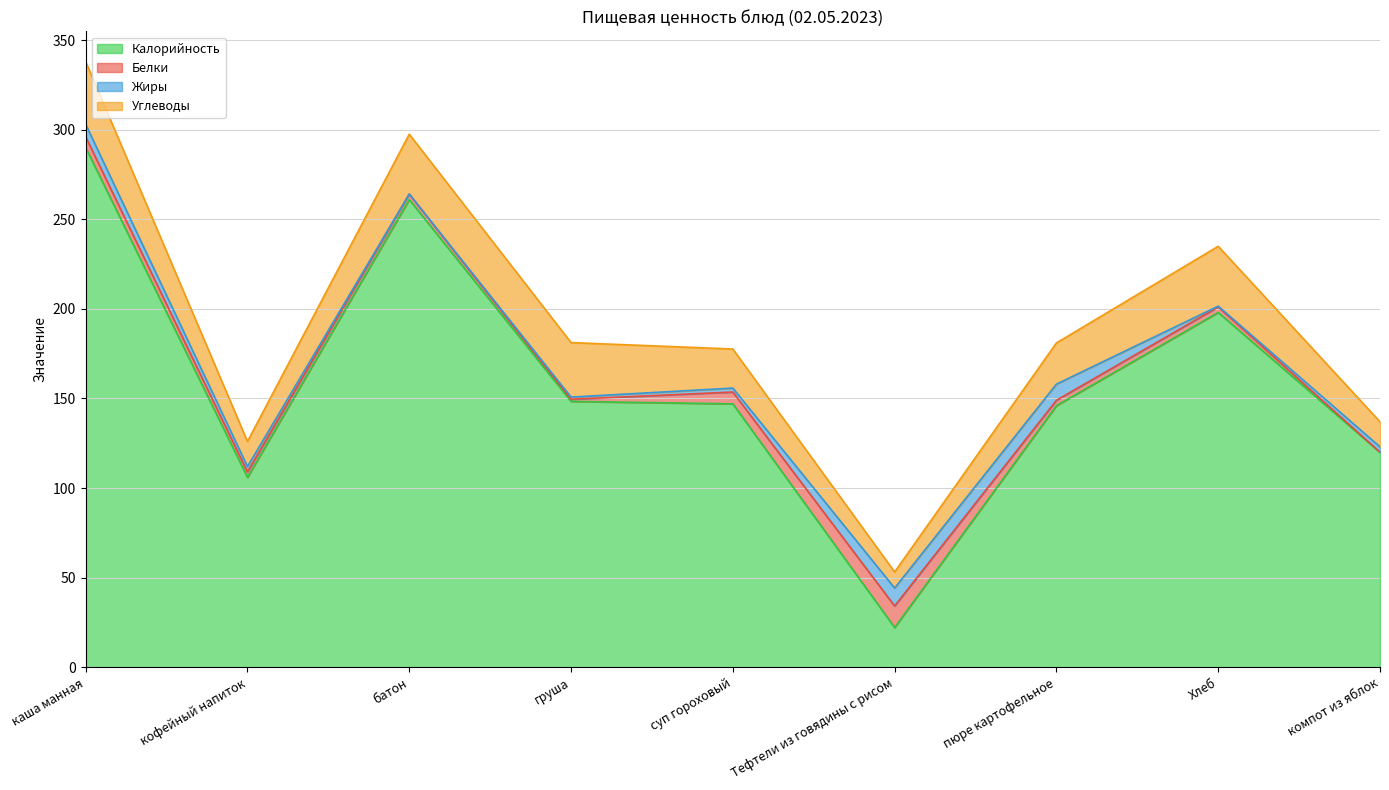

True or false: Жиры and Калорийность intersect in this chart.

False